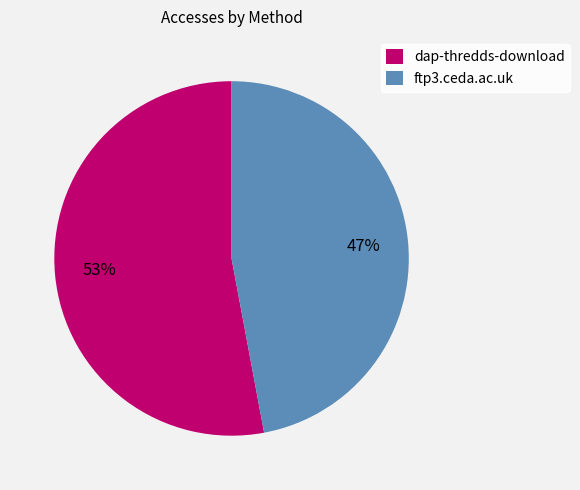

How many slices are in this pie chart?

2